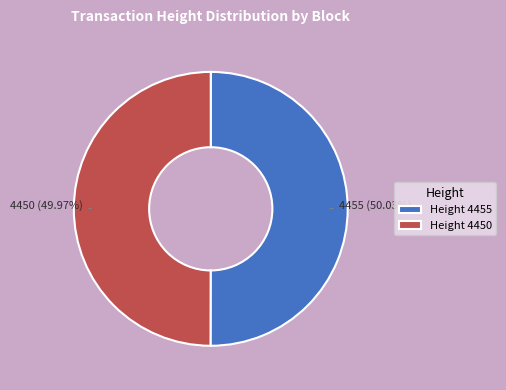

What is the ratio of the value at Height 4450 to the value at Height 4455?

1.0